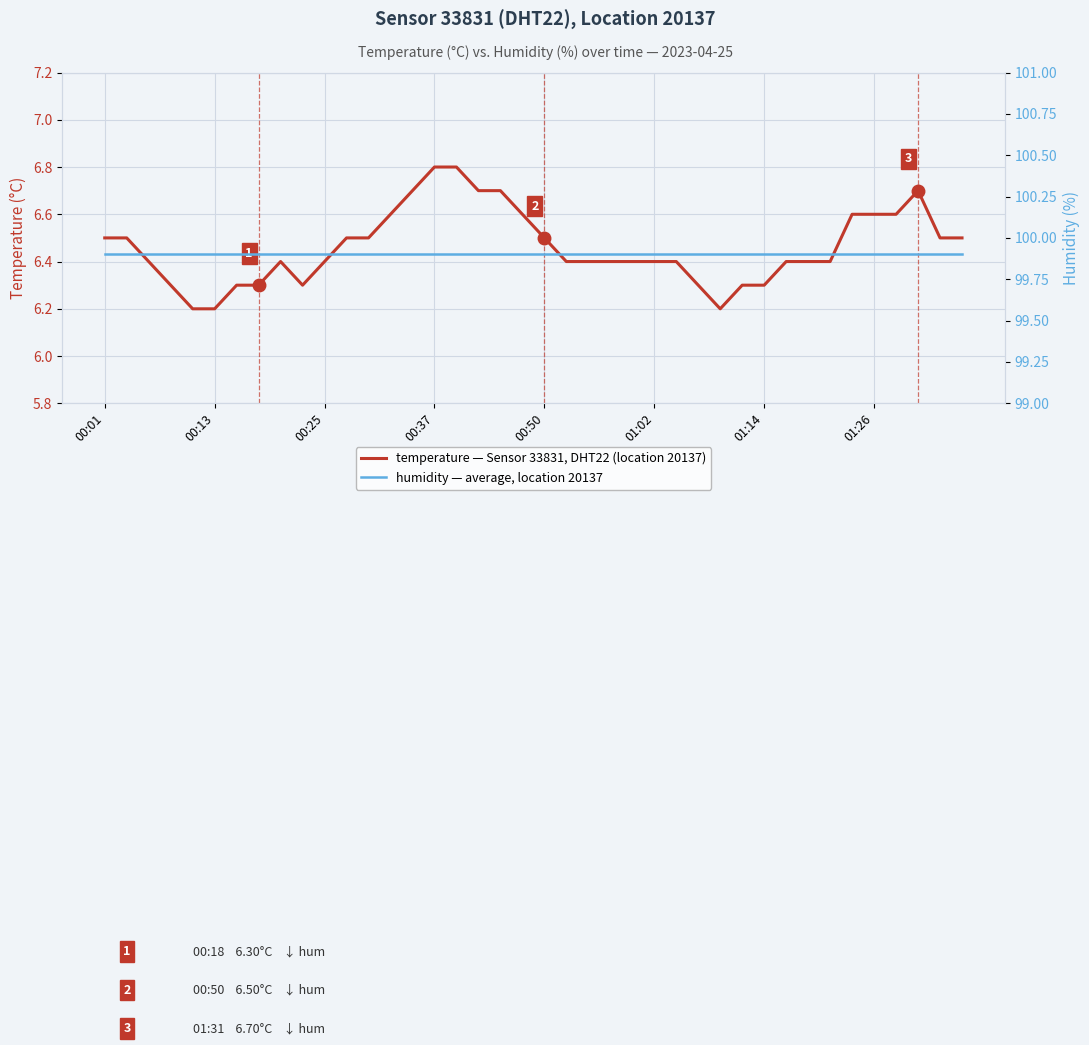

Between 19 and 25, which series saw the biggest shift?

temperature